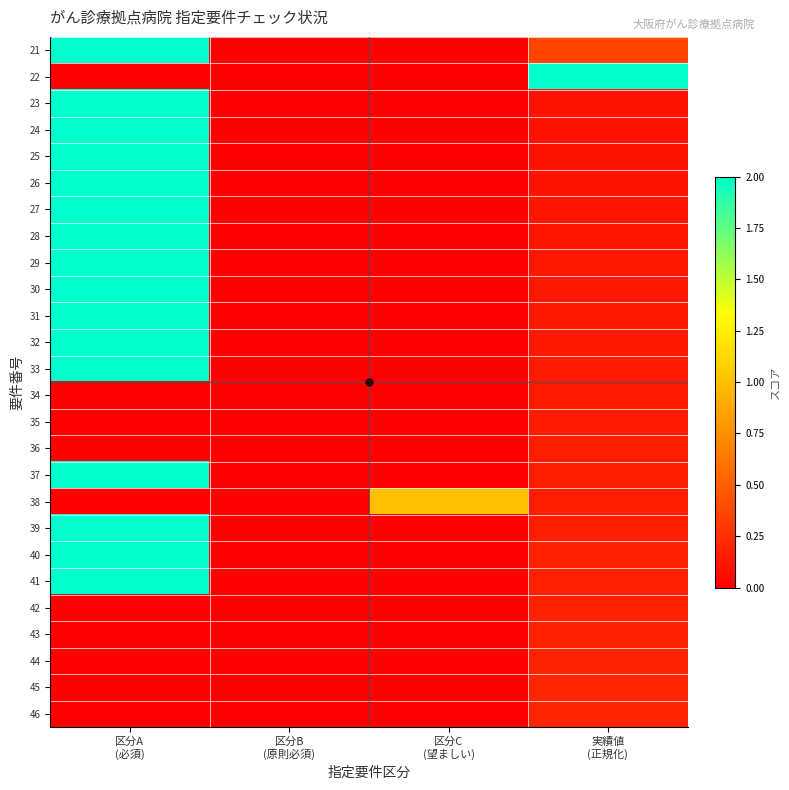

Reading right to left, extract all data points from this chart.

21: 実績値
(正規化)=0.4	区分C
(望ましい)=0.0	区分B
(原則必須)=0.0	区分A
(必須)=2.0
22: 実績値
(正規化)=2.0	区分C
(望ましい)=0.0	区分B
(原則必須)=0.0	区分A
(必須)=0.0
23: 実績値
(正規化)=0.1	区分C
(望ましい)=0.0	区分B
(原則必須)=0.0	区分A
(必須)=2.0
24: 実績値
(正規化)=0.1	区分C
(望ましい)=0.0	区分B
(原則必須)=0.0	区分A
(必須)=2.0
25: 実績値
(正規化)=0.1	区分C
(望ましい)=0.0	区分B
(原則必須)=0.0	区分A
(必須)=2.0
26: 実績値
(正規化)=0.1	区分C
(望ましい)=0.0	区分B
(原則必須)=0.0	区分A
(必須)=2.0
27: 実績値
(正規化)=0.1	区分C
(望ましい)=0.0	区分B
(原則必須)=0.0	区分A
(必須)=2.0
28: 実績値
(正規化)=0.1	区分C
(望ましい)=0.0	区分B
(原則必須)=0.0	区分A
(必須)=2.0
29: 実績値
(正規化)=0.1	区分C
(望ましい)=0.0	区分B
(原則必須)=0.0	区分A
(必須)=2.0
30: 実績値
(正規化)=0.1	区分C
(望ましい)=0.0	区分B
(原則必須)=0.0	区分A
(必須)=2.0
31: 実績値
(正規化)=0.1	区分C
(望ましい)=0.0	区分B
(原則必須)=0.0	区分A
(必須)=2.0
32: 実績値
(正規化)=0.1	区分C
(望ましい)=0.0	区分B
(原則必須)=0.0	区分A
(必須)=2.0
33: 実績値
(正規化)=0.1	区分C
(望ましい)=0.0	区分B
(原則必須)=0.0	区分A
(必須)=2.0
34: 実績値
(正規化)=0.1	区分C
(望ましい)=0.0	区分B
(原則必須)=0.0	区分A
(必須)=0.0
35: 実績値
(正規化)=0.2	区分C
(望ましい)=0.0	区分B
(原則必須)=0.0	区分A
(必須)=0.0
36: 実績値
(正規化)=0.2	区分C
(望ましい)=0.0	区分B
(原則必須)=0.0	区分A
(必須)=0.0
37: 実績値
(正規化)=0.2	区分C
(望ましい)=0.0	区分B
(原則必須)=0.0	区分A
(必須)=2.0
38: 実績値
(正規化)=0.2	区分C
(望ましい)=1.0	区分B
(原則必須)=0.0	区分A
(必須)=0.0
39: 実績値
(正規化)=0.2	区分C
(望ましい)=0.0	区分B
(原則必須)=0.0	区分A
(必須)=2.0
40: 実績値
(正規化)=0.2	区分C
(望ましい)=0.0	区分B
(原則必須)=0.0	区分A
(必須)=2.0
41: 実績値
(正規化)=0.2	区分C
(望ましい)=0.0	区分B
(原則必須)=0.0	区分A
(必須)=2.0
42: 実績値
(正規化)=0.2	区分C
(望ましい)=0.0	区分B
(原則必須)=0.0	区分A
(必須)=0.0
43: 実績値
(正規化)=0.2	区分C
(望ましい)=0.0	区分B
(原則必須)=0.0	区分A
(必須)=0.0
44: 実績値
(正規化)=0.2	区分C
(望ましい)=0.0	区分B
(原則必須)=0.0	区分A
(必須)=0.0
45: 実績値
(正規化)=0.2	区分C
(望ましい)=0.0	区分B
(原則必須)=0.0	区分A
(必須)=0.0
46: 実績値
(正規化)=0.2	区分C
(望ましい)=0.0	区分B
(原則必須)=0.0	区分A
(必須)=0.0